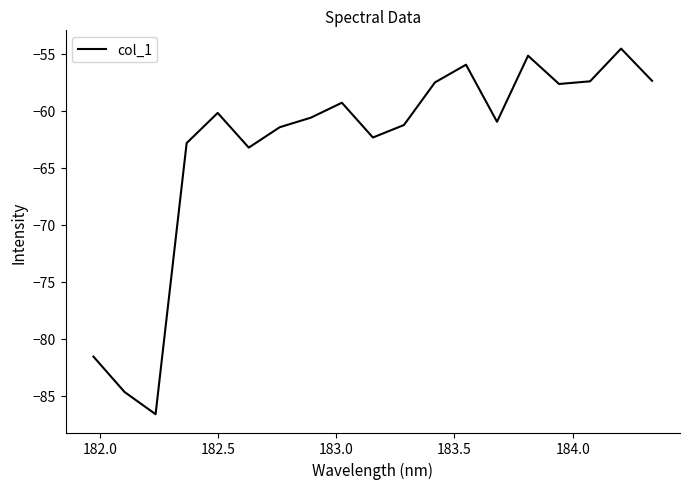

What is the maximum value shown in the chart?

-54.6